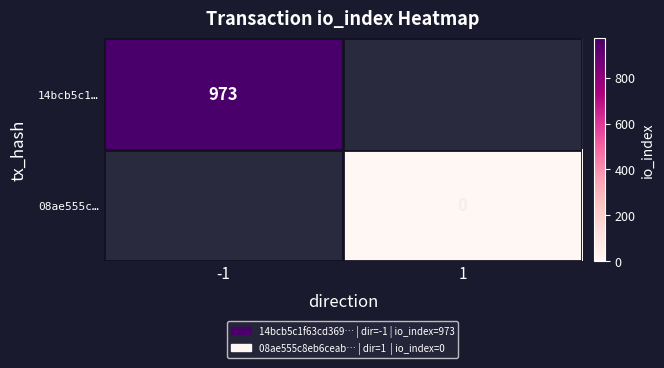

Which category has the highest value in the 14bcb5c1… series?

-1